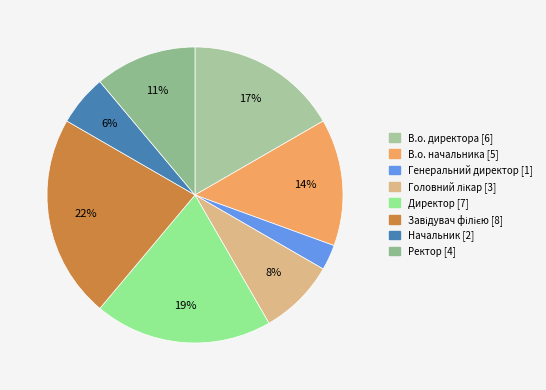

Count the number of slices in the pie.

8